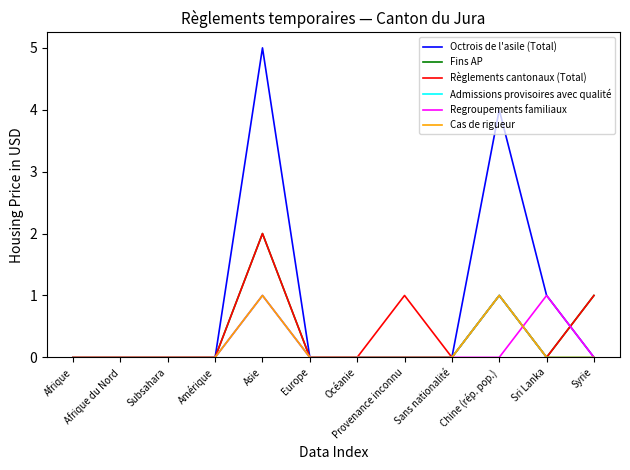

Does the chart have visible grid lines?

No